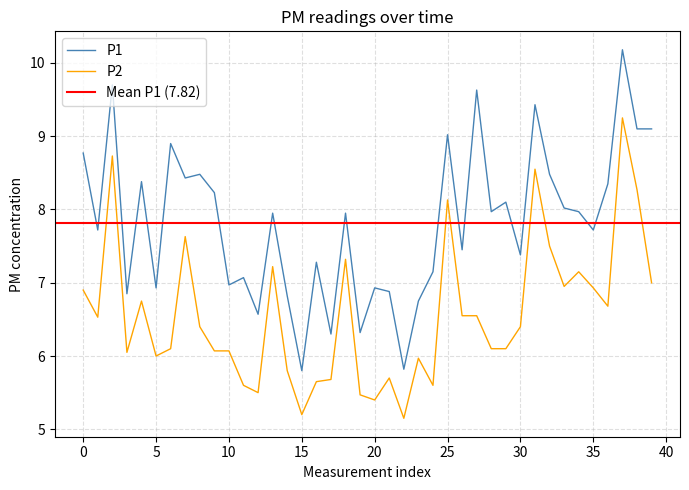

At how many categories does at least one series exceed 7?

28